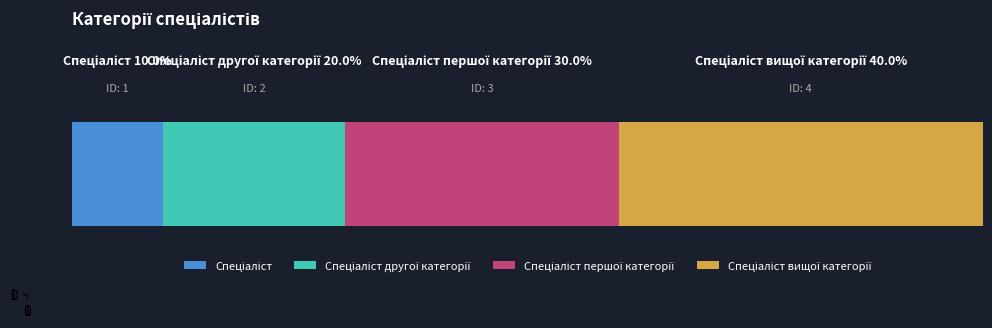

How many data points does each series have?

4